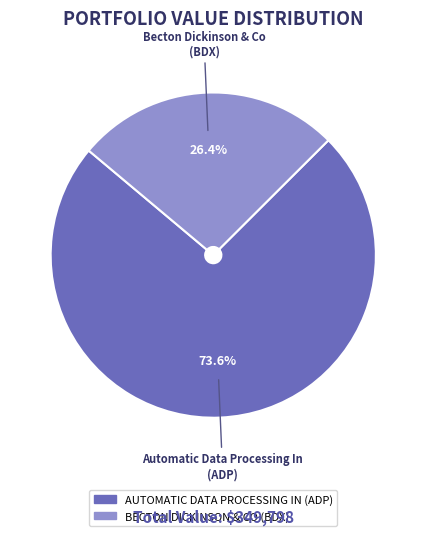

To the nearest percent, what is the difference between the largest and smallest slice percentages?

47%